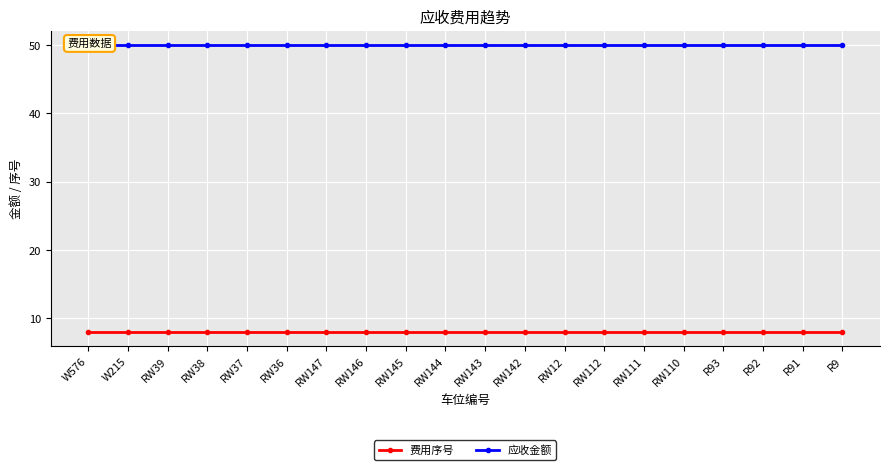

What are all the series names shown in the legend?

费用序号, 应收金额